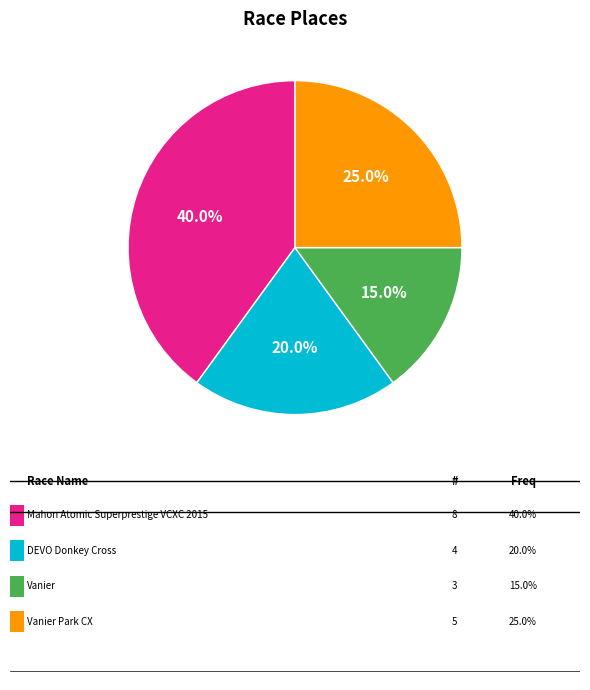

Does any single category account for the majority?

No